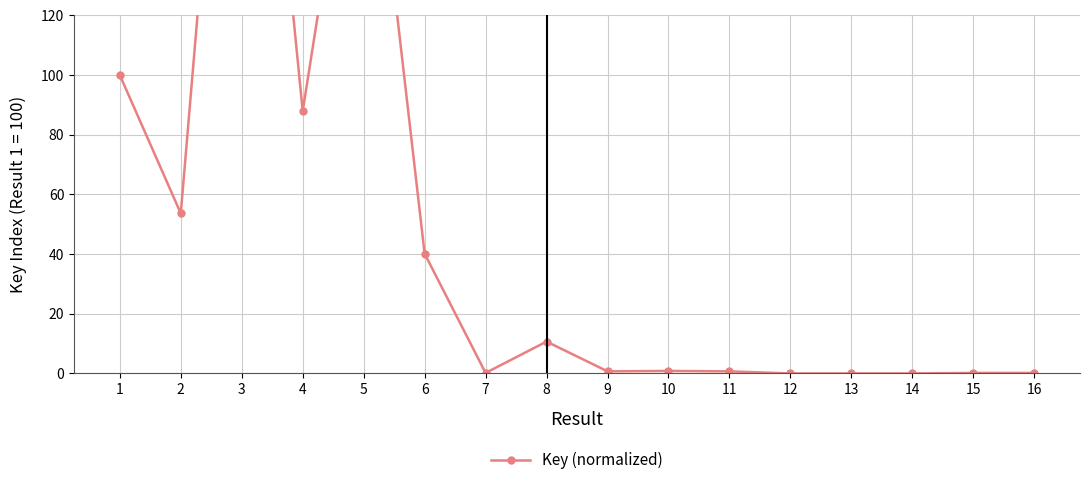

Does the chart have visible grid lines?

Yes